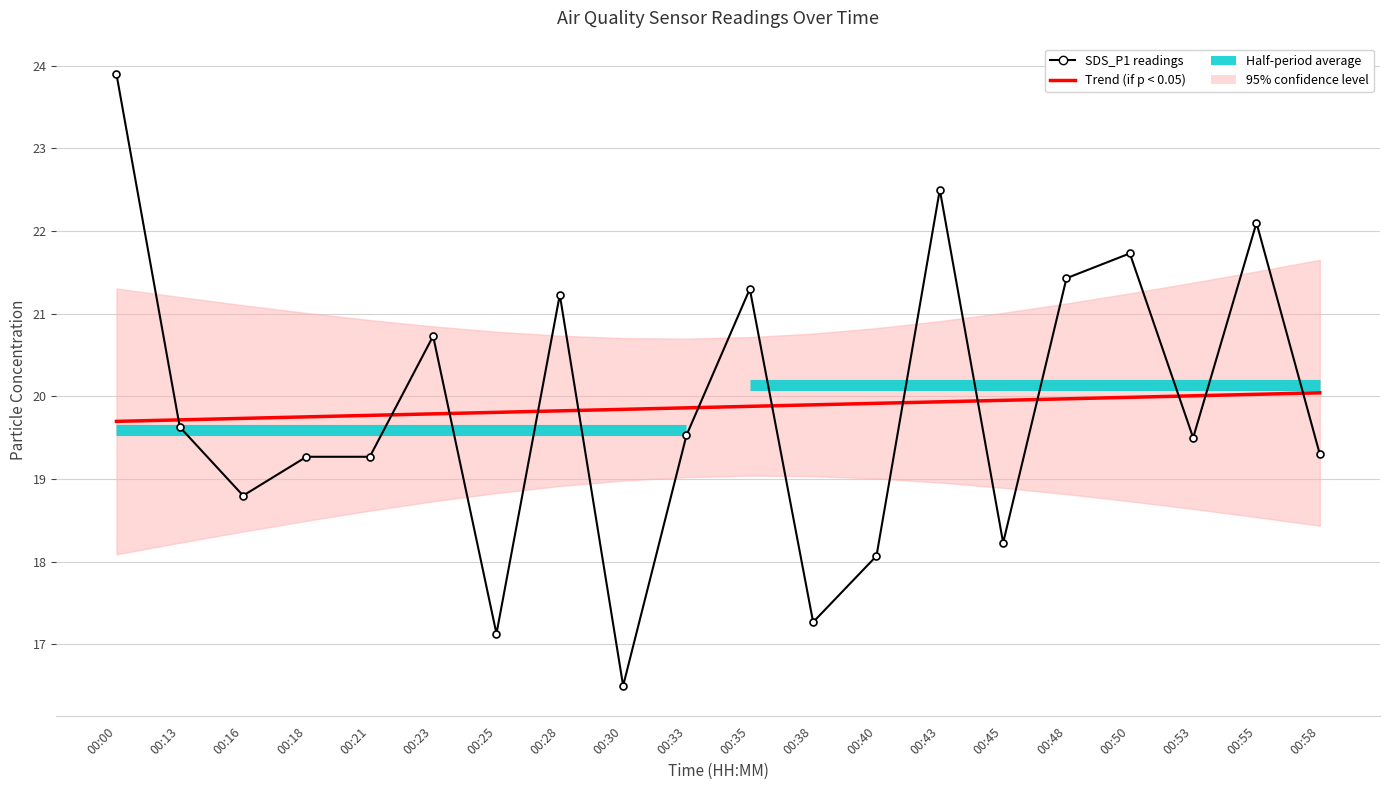

List the labels in order of Trend (SDS_P1) value, largest first.

00:58, 00:55, 00:53, 00:50, 00:48, 00:45, 00:43, 00:40, 00:38, 00:35, 00:33, 00:30, 00:28, 00:25, 00:23, 00:21, 00:18, 00:16, 00:13, 00:00